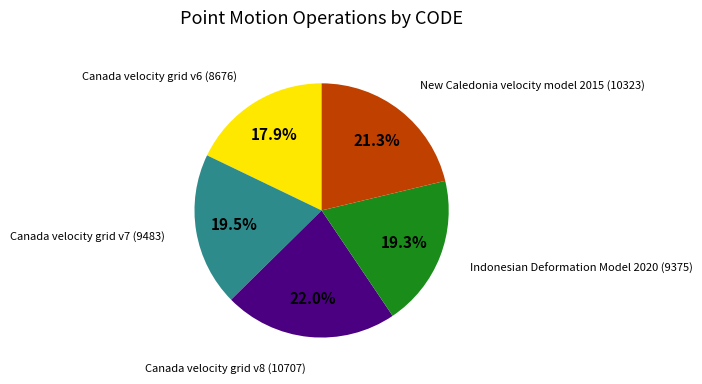

Is there any slice that represents more than half of the pie?

No